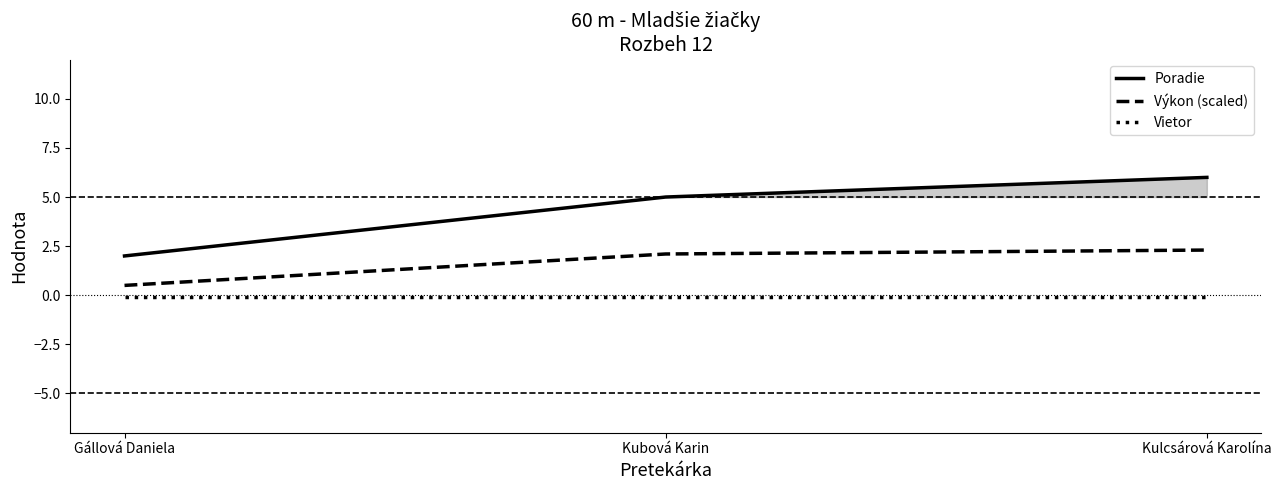

What is the spread (max minus min) of values at Gállová Daniela?

2.1